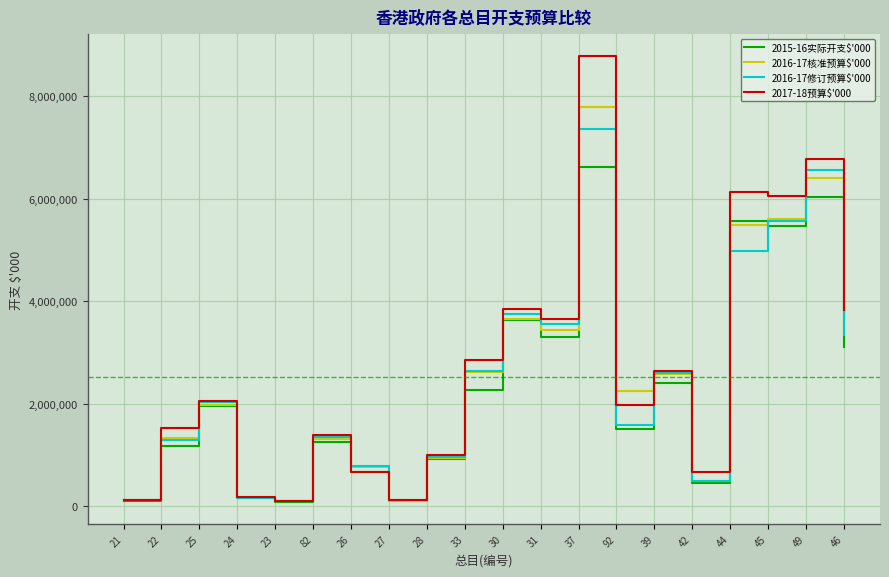

What is the sum of the 2017-18预算$'000 values at 92 and 25?

4014909